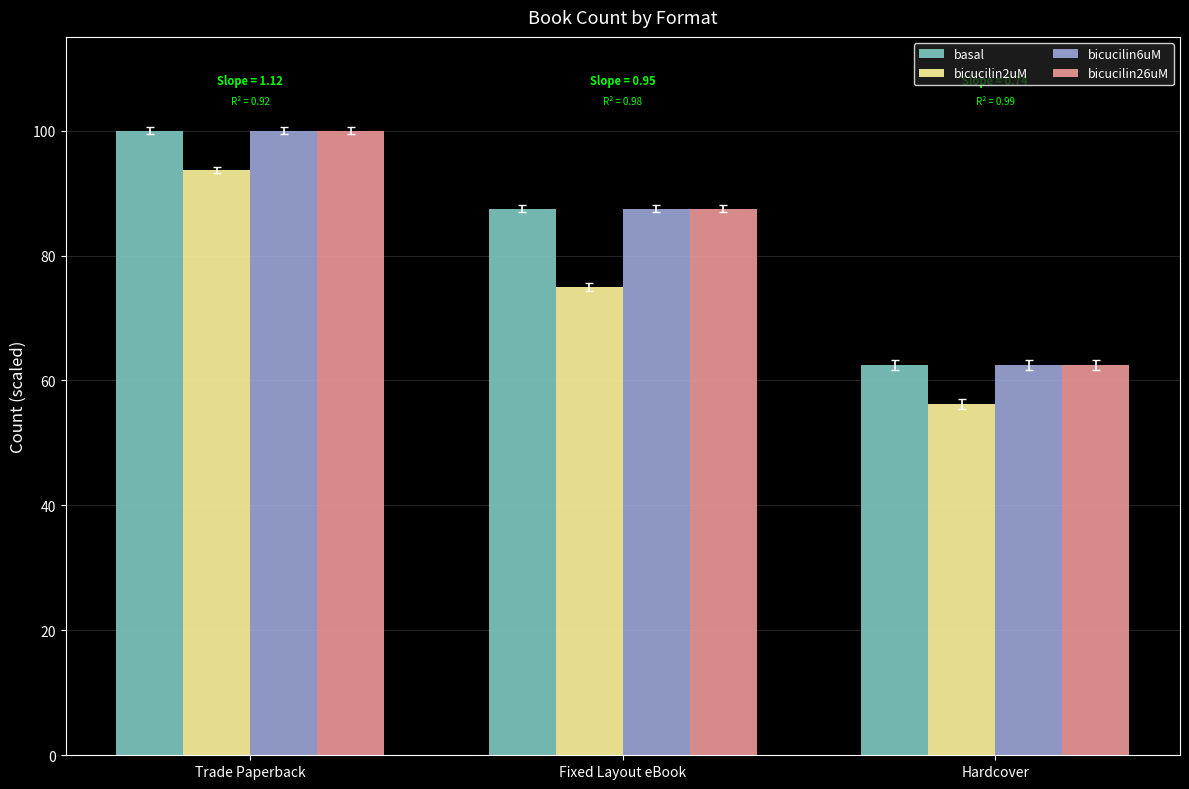

What is the difference between the maximum and minimum values in the bicucilin2uM series?

37.5